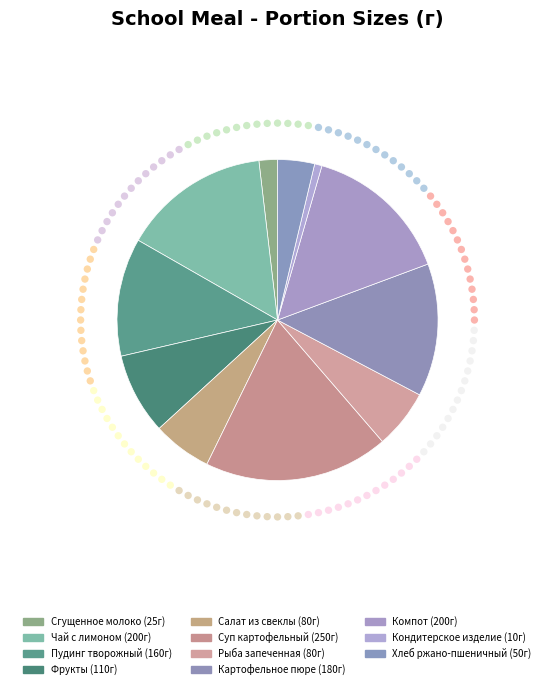

Count the number of slices in the pie.

11